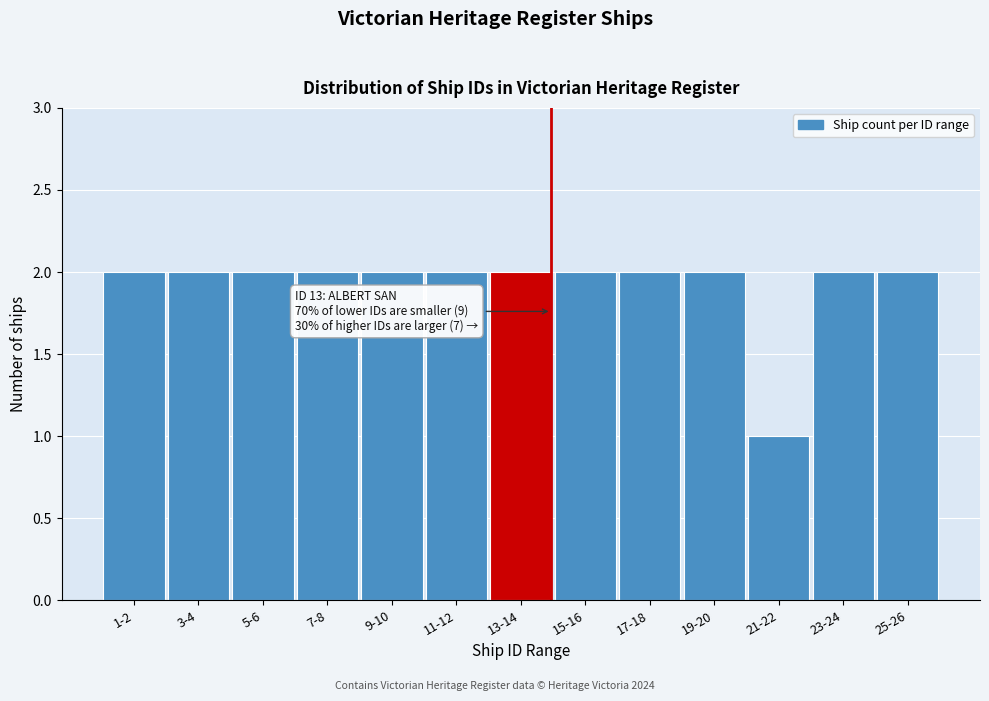

Reading left to right, list all the values displayed in this chart.

1-2=2	3-4=2	5-6=2	7-8=2	9-10=2	11-12=2	13-14=2	15-16=2	17-18=2	19-20=2	21-22=1	23-24=2	25-26=2